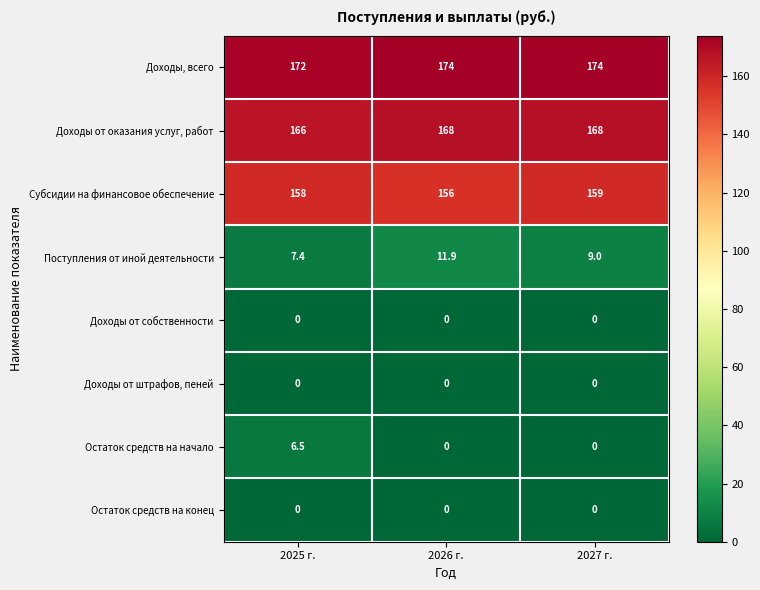

What is the greatest value displayed?

174.0